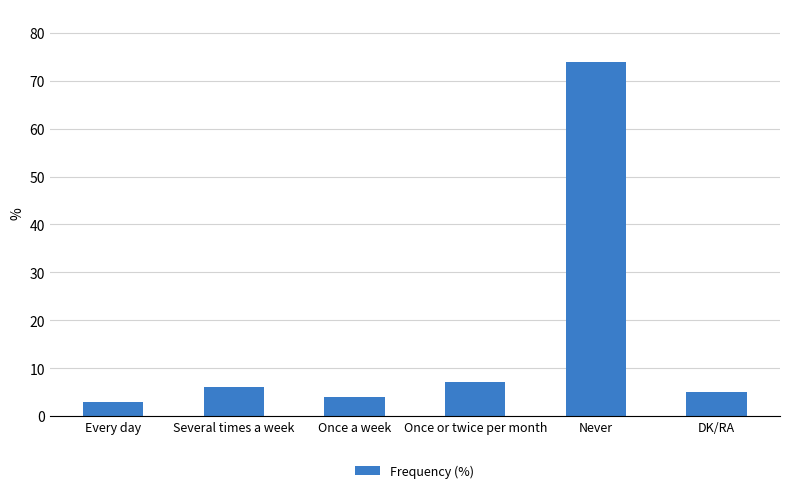

What is the change in value from Every day to Once or twice per month?

+4